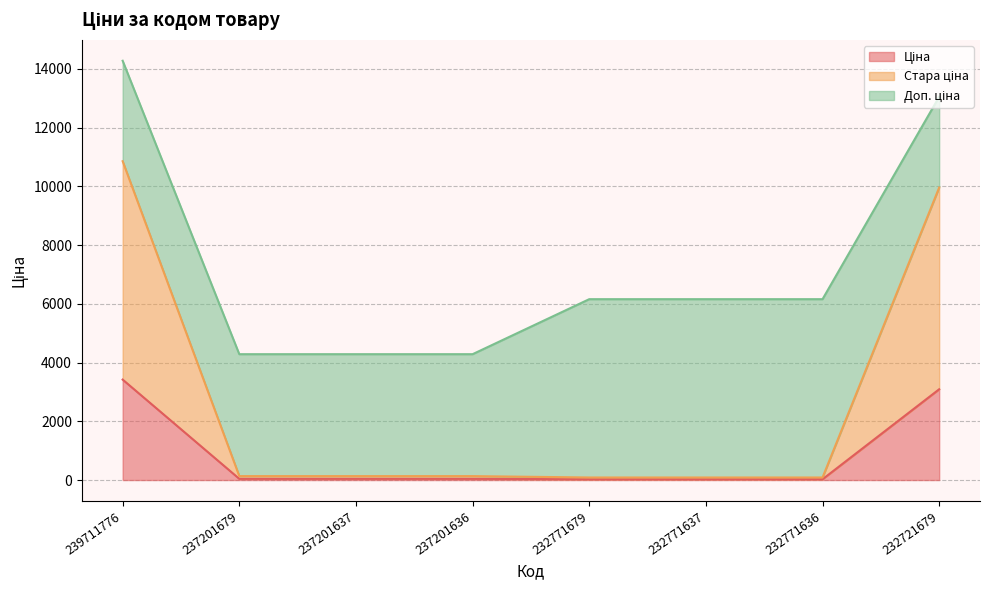

Between 232771636 and 239711776, which is larger?

239711776